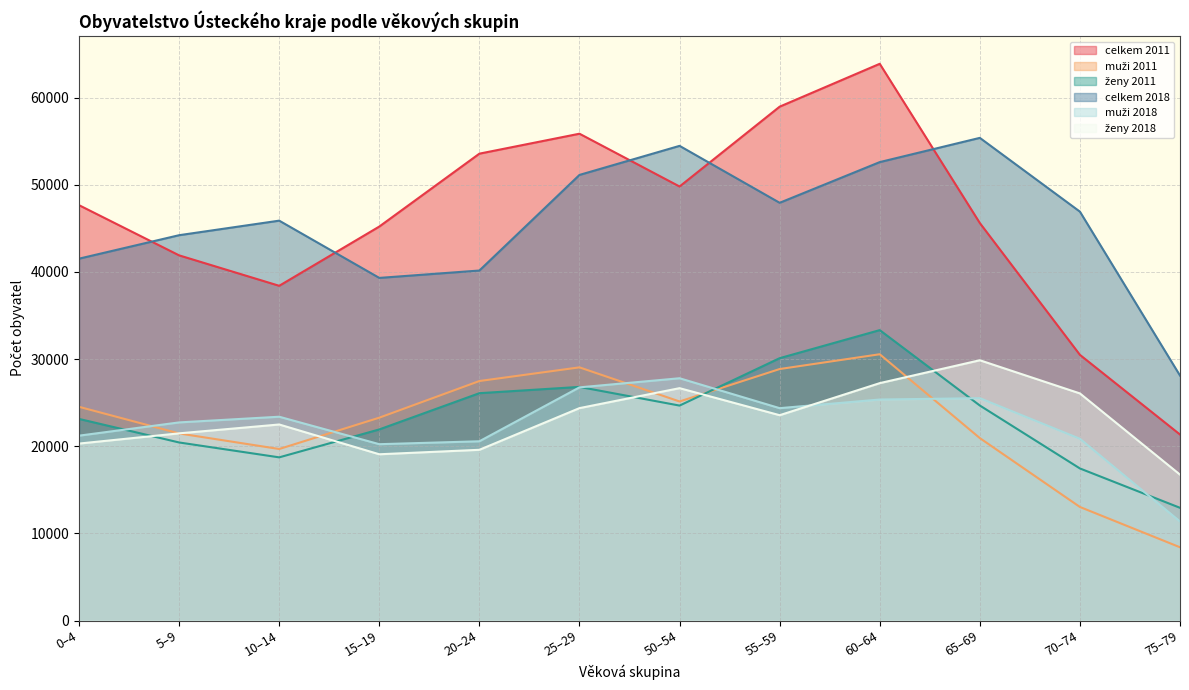

Which series has the largest total across all categories?

celkem 2011